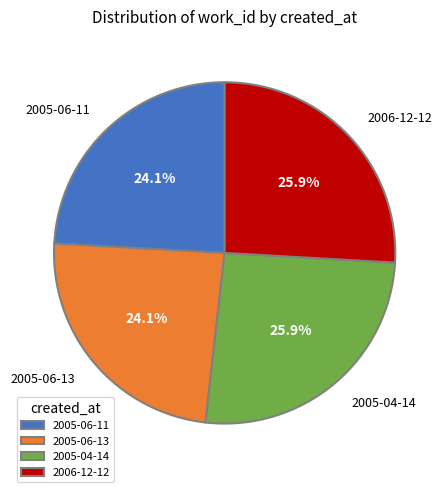

What portion of the pie excludes 2005-06-13?

75.9%